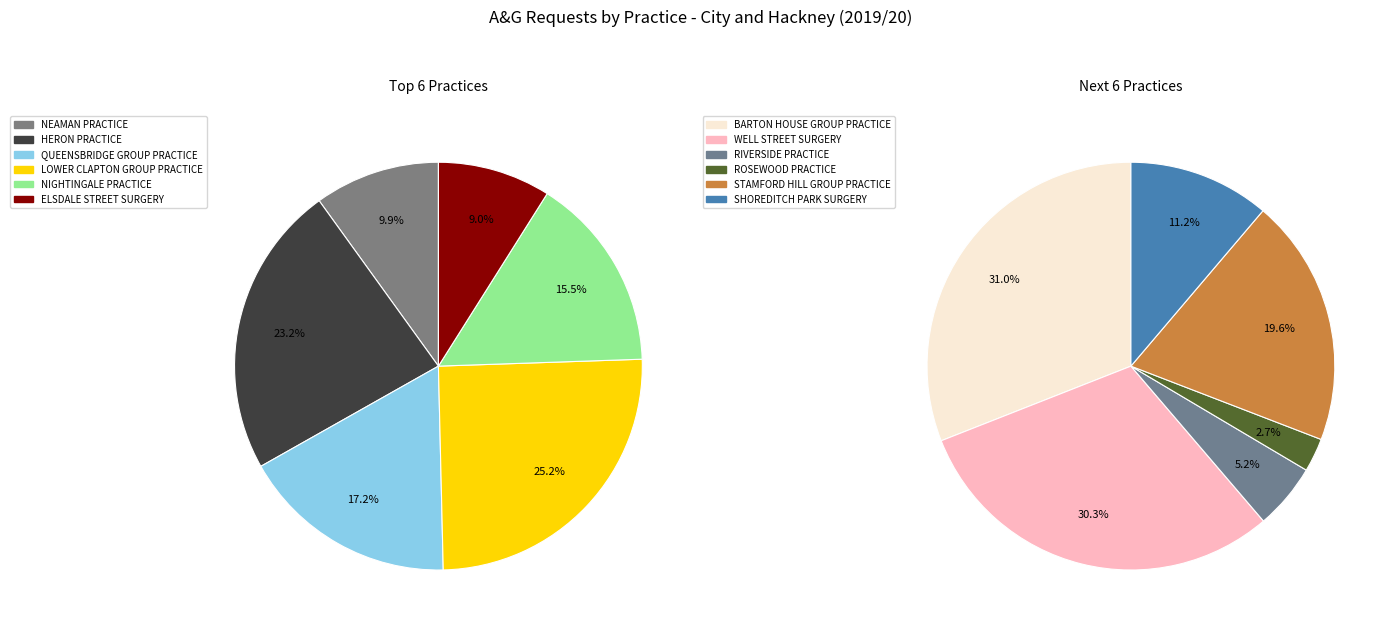

How many segments does this pie chart have?

12